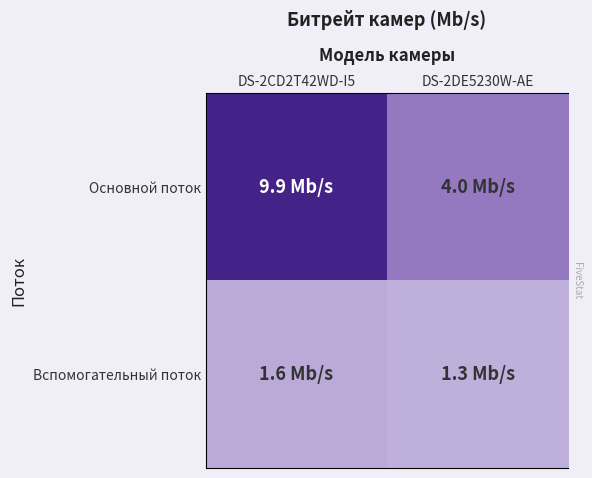

What is the difference between the Основной поток values at DS-2DE5230W-AE and DS-2CD2T42WD-I5?

5.9